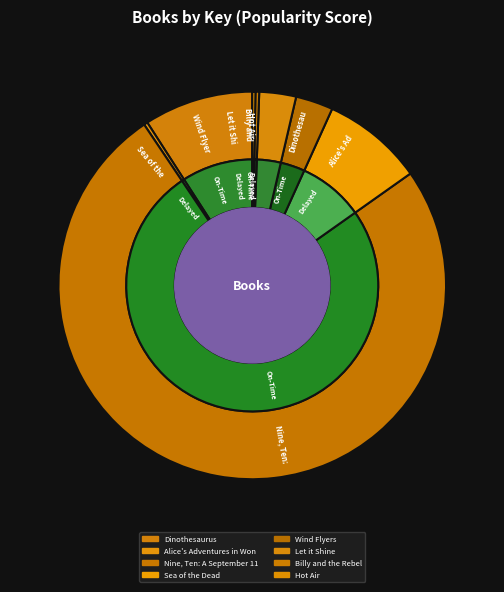

Count the number of slices in the pie.

8